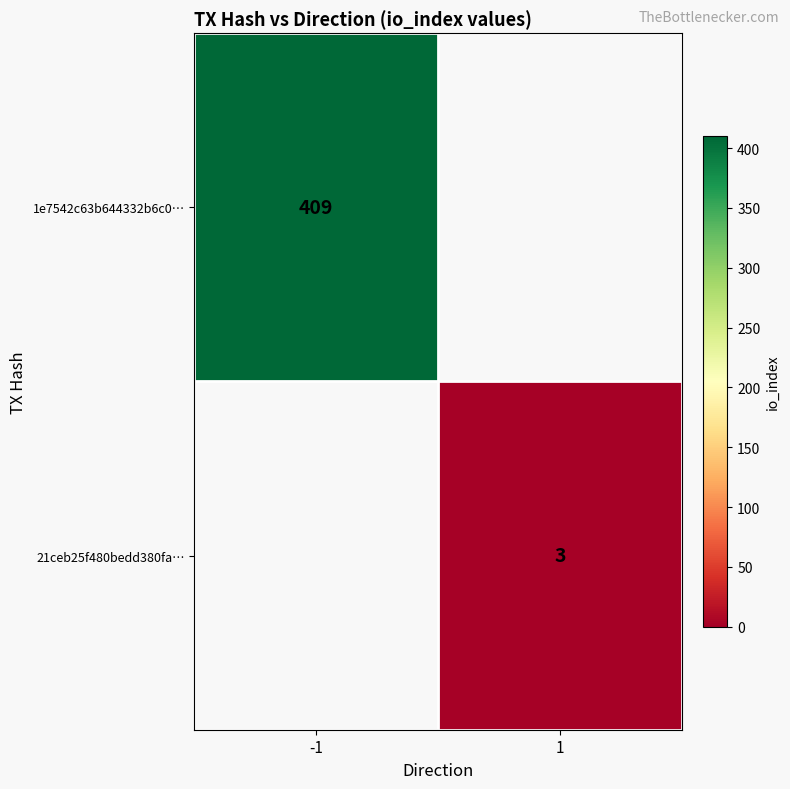

Count the number of categories in the chart.

2